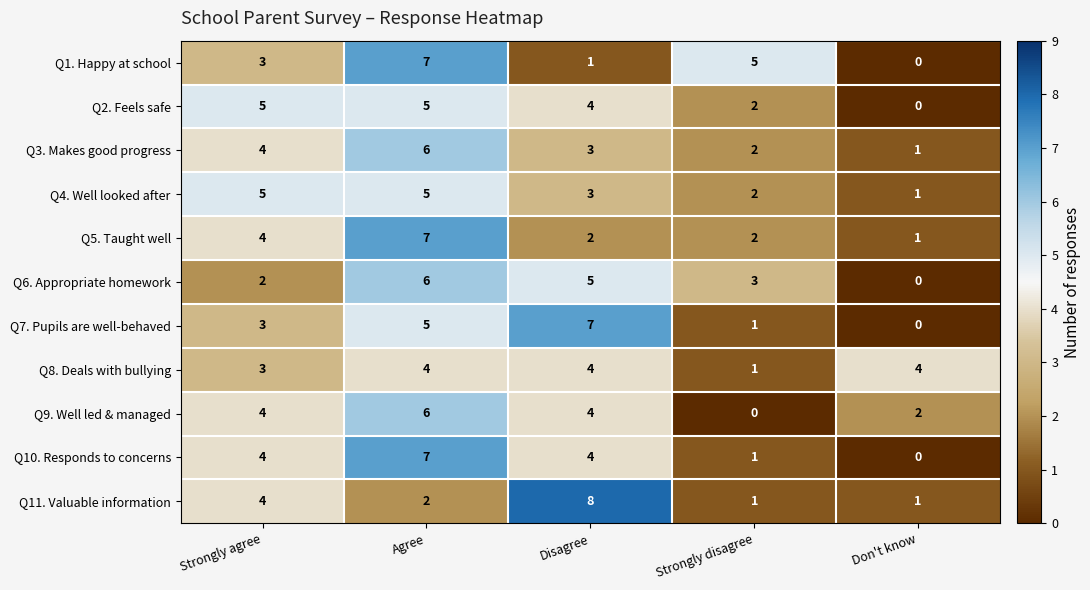

What is the maximum value shown in the chart?

8